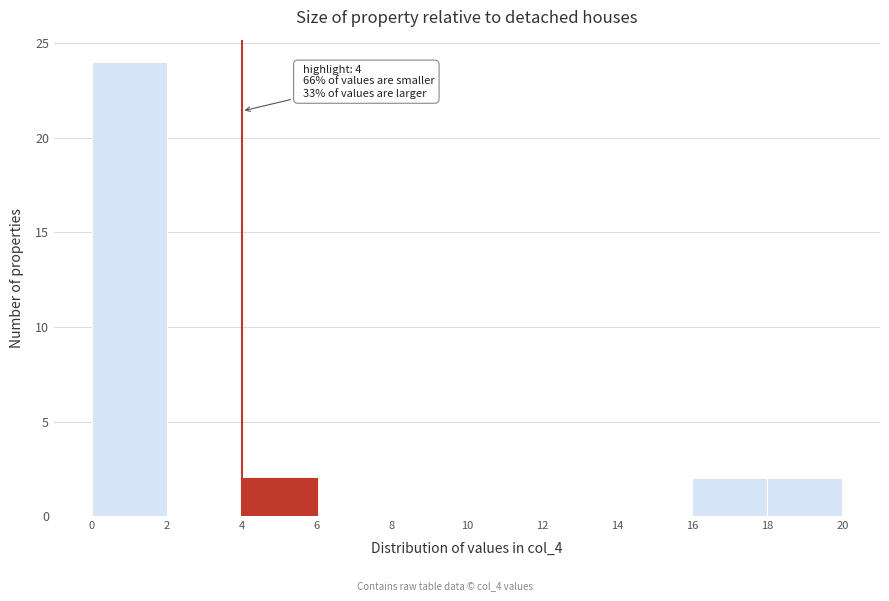

Over which range of the x-axis is the bar tallest?

0 to 2